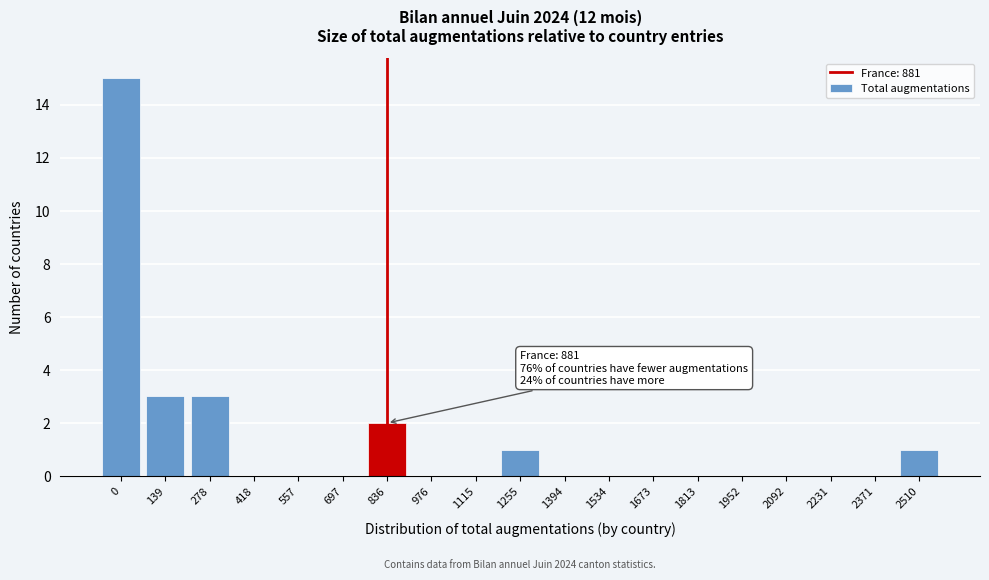

Reading left to right, list all the values displayed in this chart.

0=15	139=3	278=3	418=0	557=0	697=0	836=2	976=0	1115=0	1255=1	1394=0	1534=0	1673=0	1813=0	1952=0	2092=0	2231=0	2371=0	2510=1